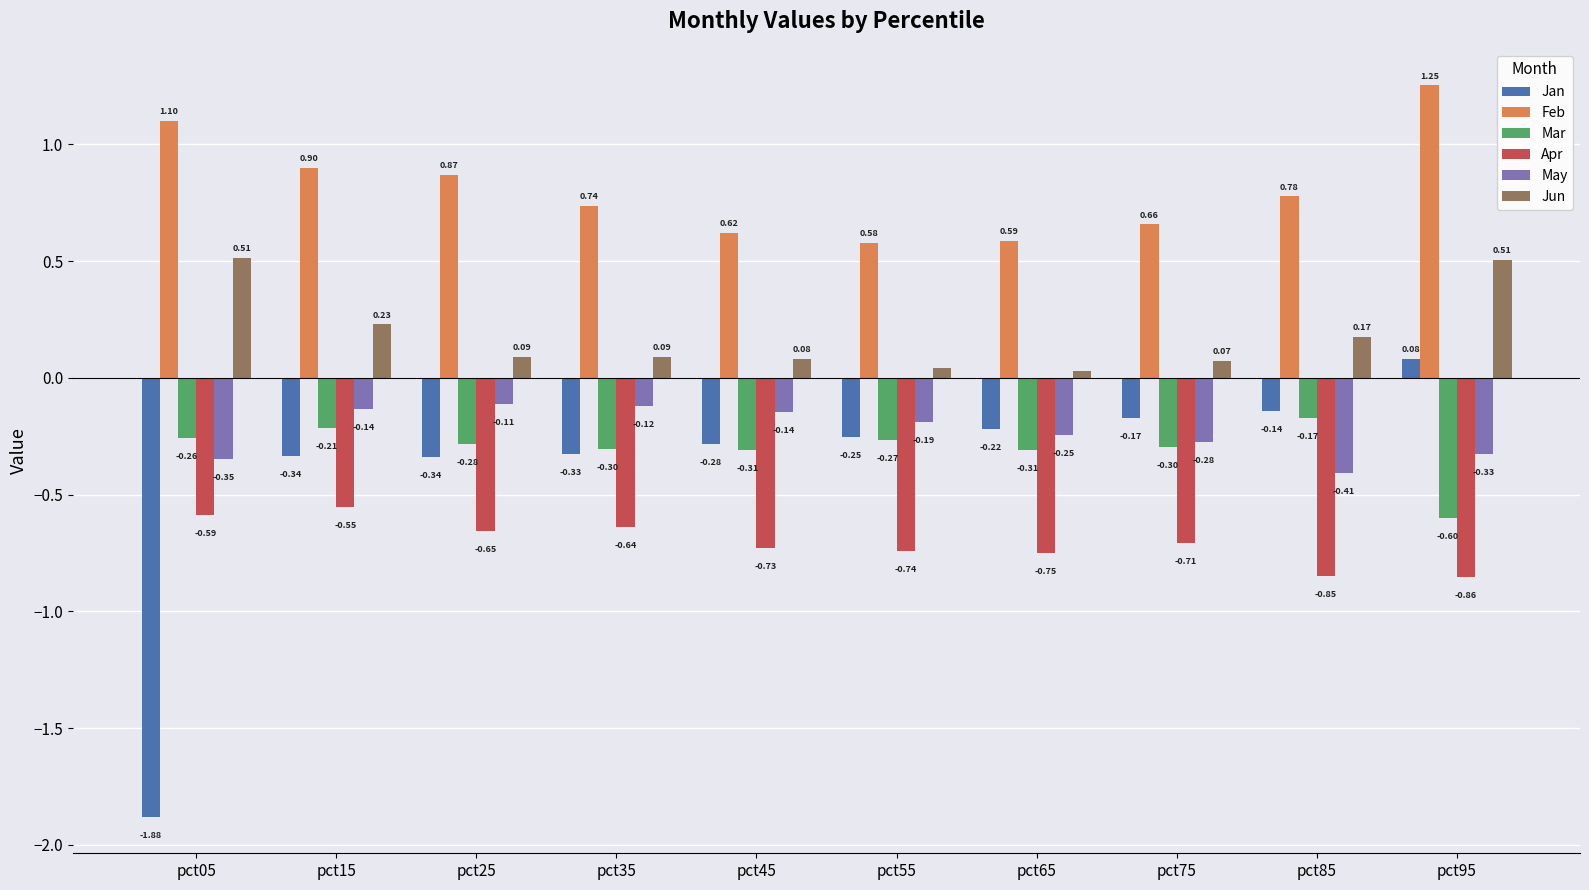

At which category is the sum across all series the highest?

pct95